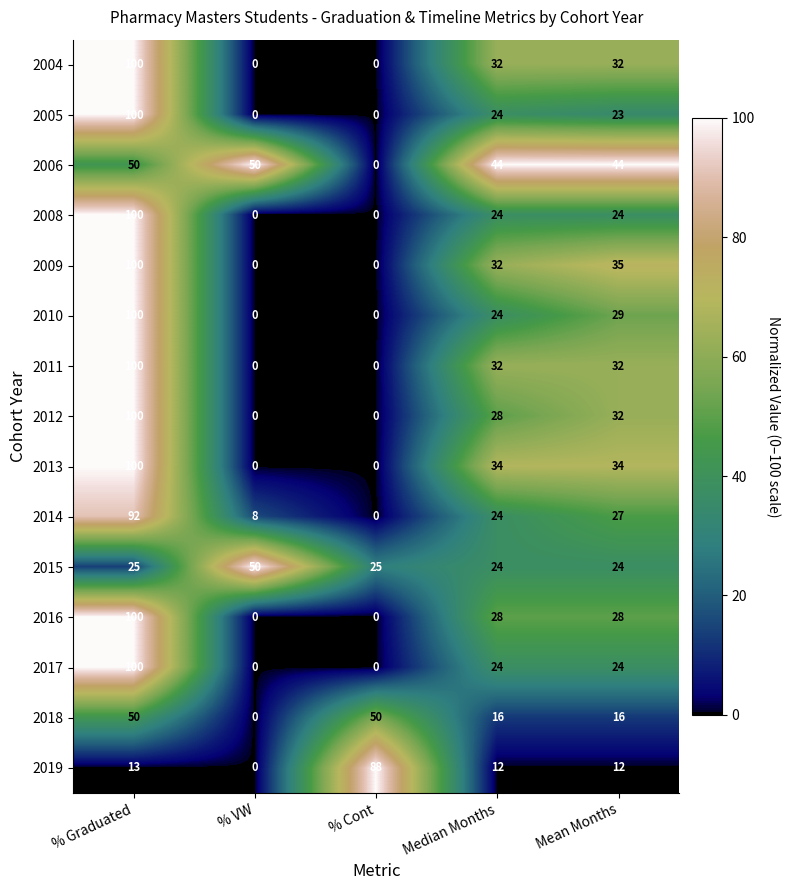

What is the total value across all series at % VW?

108